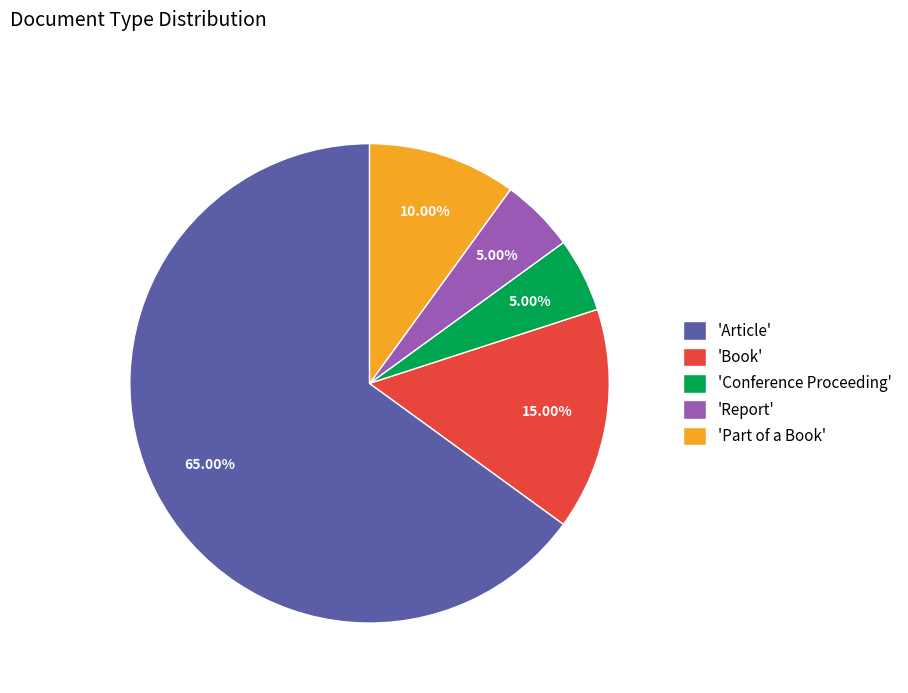

What is the largest slice in the pie chart?

'Article'